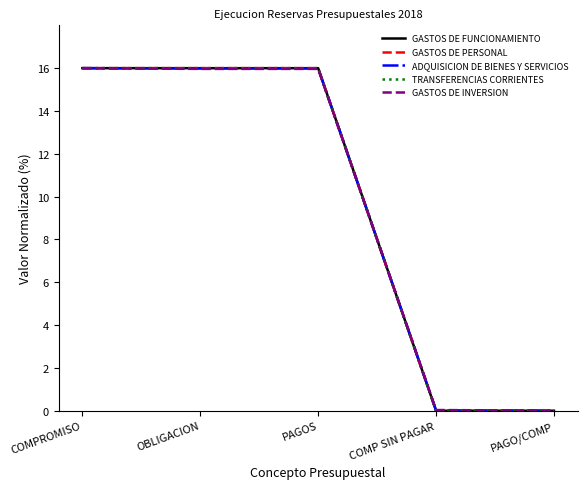

How many values in the GASTOS DE INVERSION series exceed 15?

3